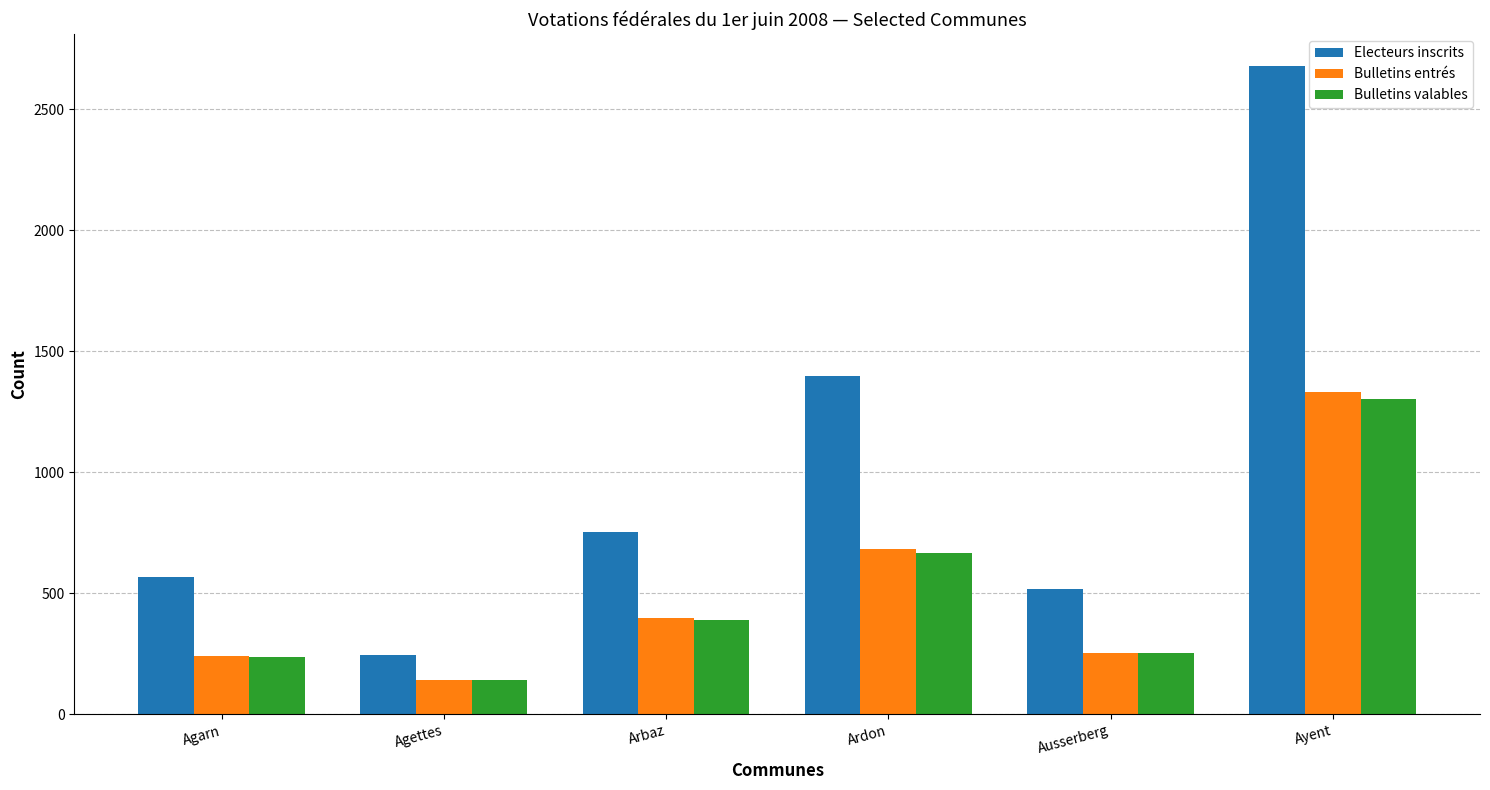

What is the sum of all Electeurs inscrits values?

6162